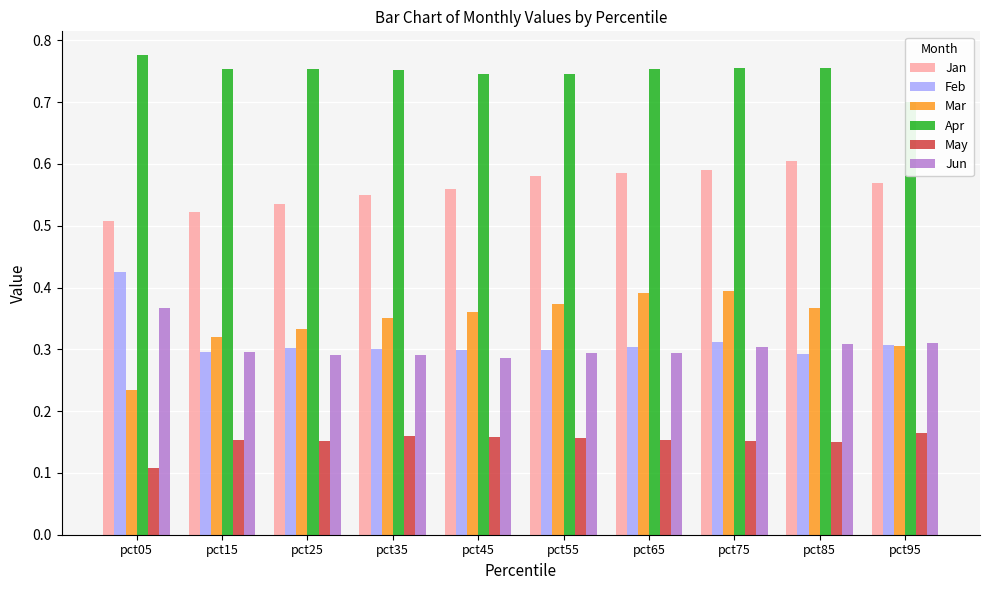

At pct75, list the series in order from largest to smallest.

Apr, Jan, Mar, Feb, Jun, May